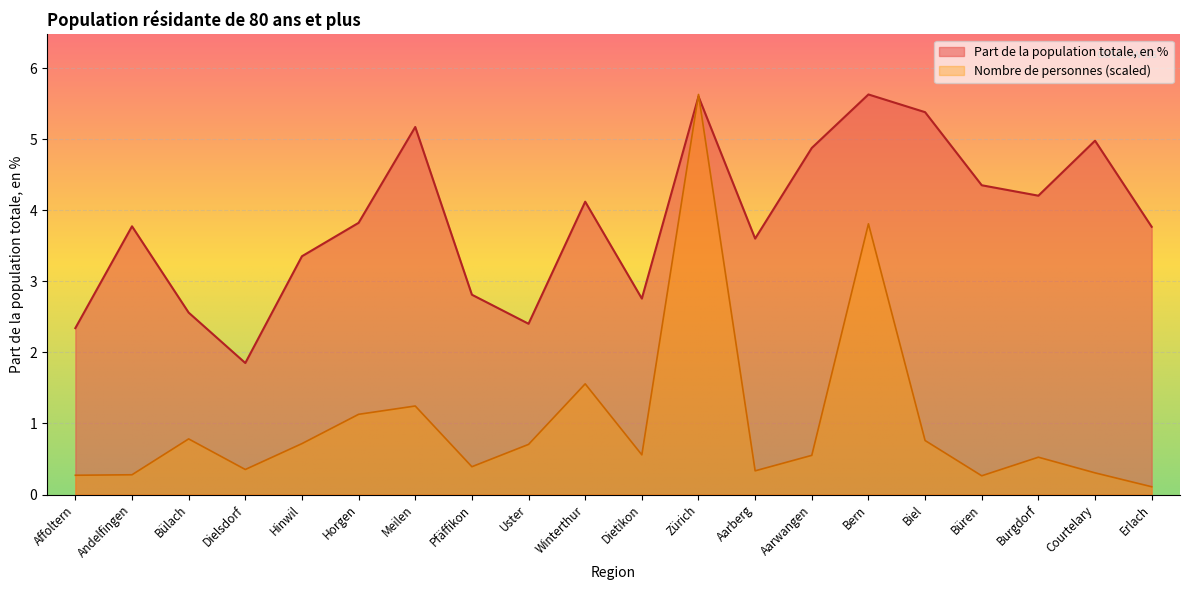

Count the number of data series in this chart.

2